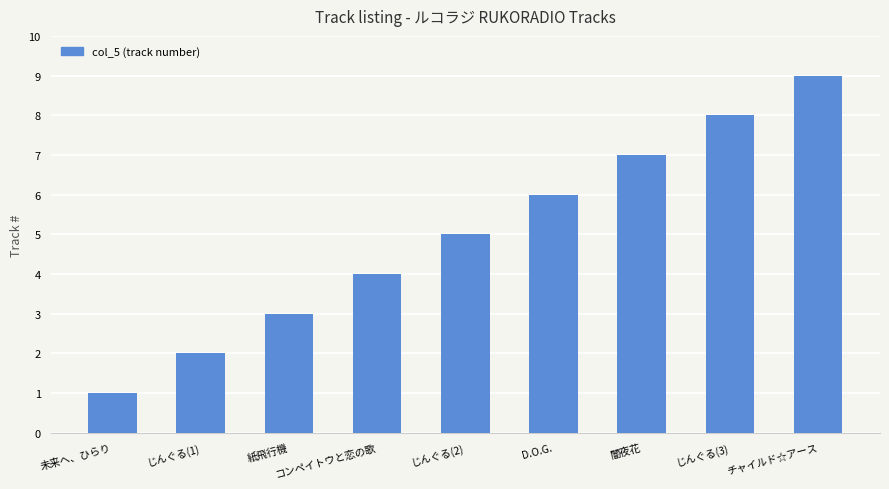

What is the ratio of the value at 紙飛行機 to the value at じんぐる(1)?

1.5